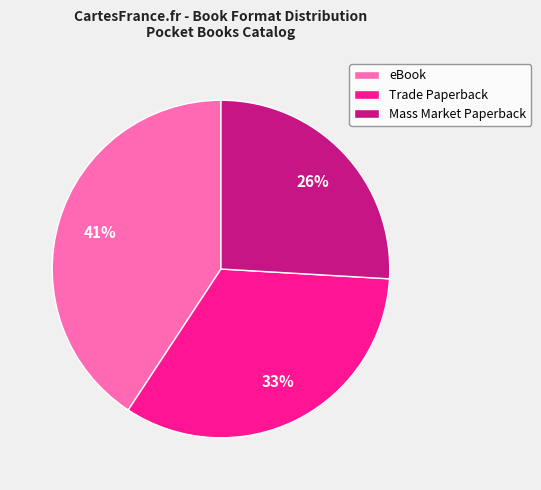

Which slice is the smallest?

Mass Market Paperback